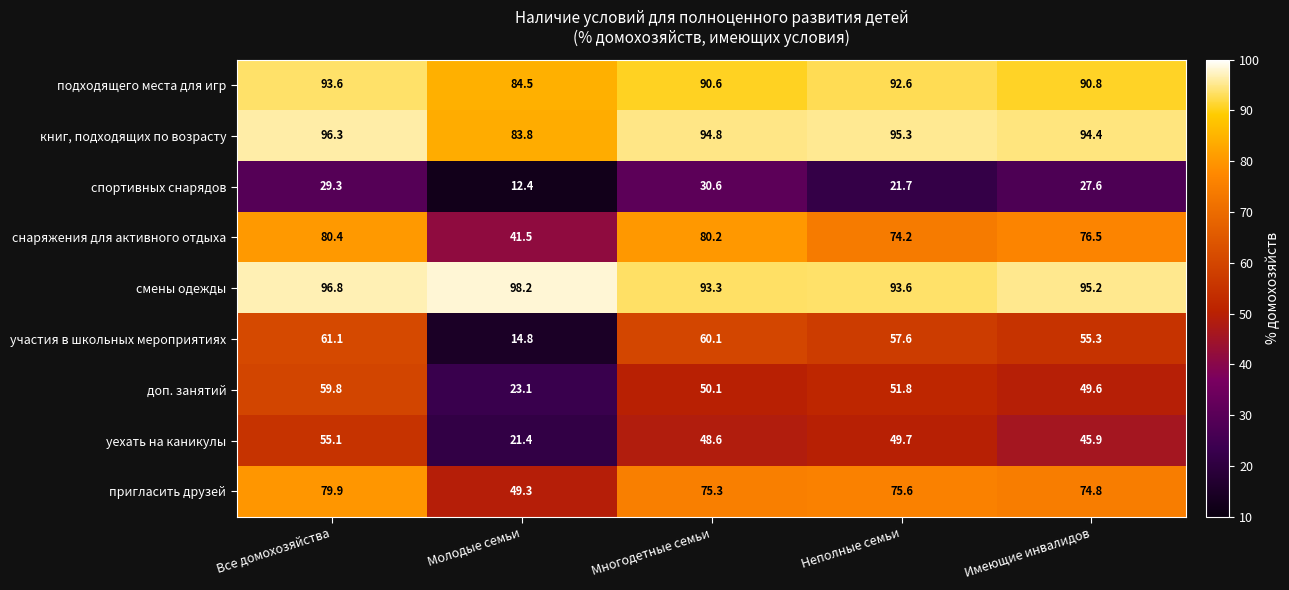

At which category is the sum across all series the highest?

Все домохозяйства